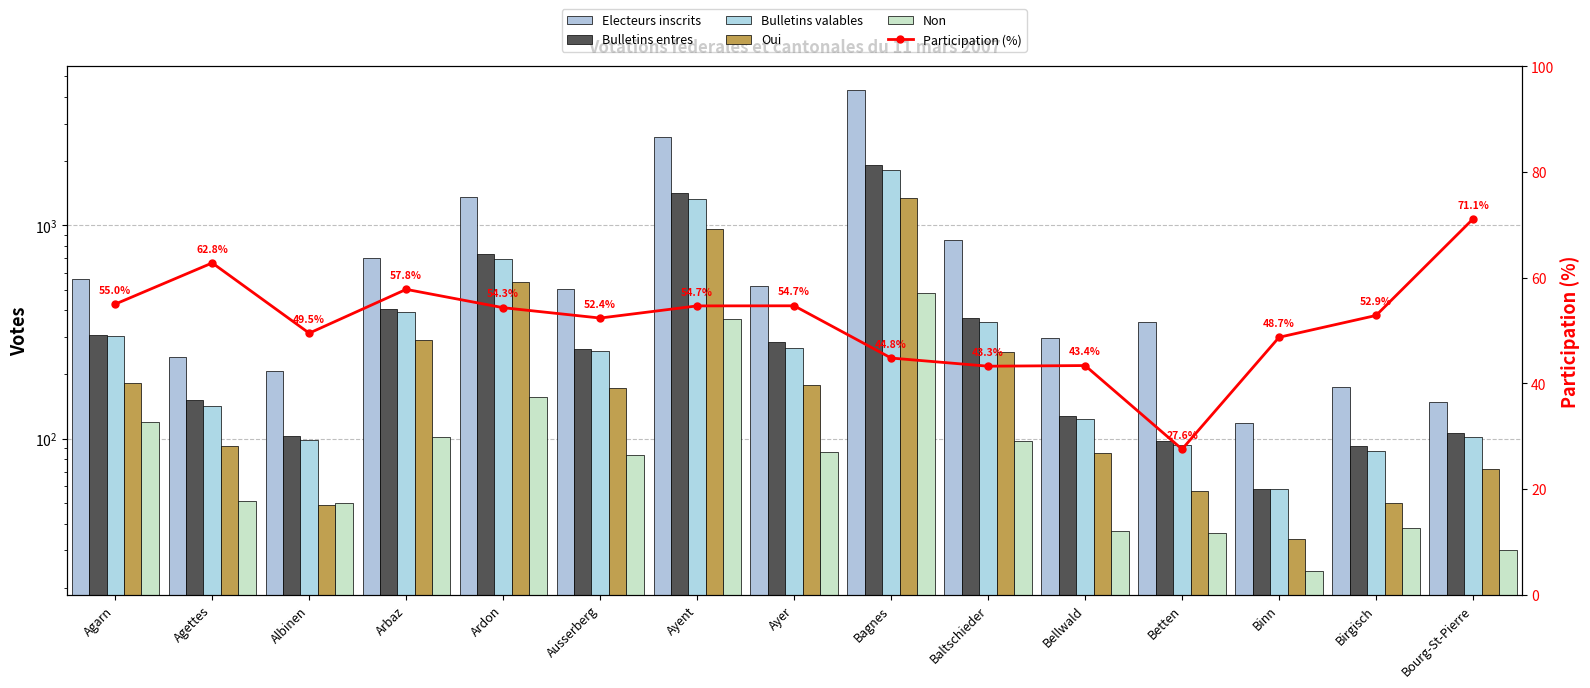

Reading right to left, transcribe all the data shown in this chart.

Electeurs inscrits: 149.0	174.0	119.0	352.0	295.0	855.0	4298.0	521.0	2606.0	504.0	1358.0	704.0	208.0	242.0	558.0
Bulletins entres: 106.0	92.0	58.0	97.0	128.0	370.0	1926.0	285.0	1425.0	264.0	738.0	407.0	103.0	152.0	307.0
Bulletins valables: 102.0	88.0	58.0	93.0	123.0	353.0	1826.0	266.0	1324.0	257.0	698.0	393.0	99.0	143.0	303.0
Oui: 72.0	50.0	34.0	57.0	86.0	256.0	1343.0	179.0	958.0	173.0	542.0	291.0	49.0	92.0	183.0
Non: 30.0	38.0	24.0	36.0	37.0	97.0	483.0	87.0	366.0	84.0	156.0	102.0	50.0	51.0	120.0
Participation (%): 71.1	52.9	48.7	27.6	43.4	43.3	44.8	54.7	54.7	52.4	54.3	57.8	49.5	62.8	55.0